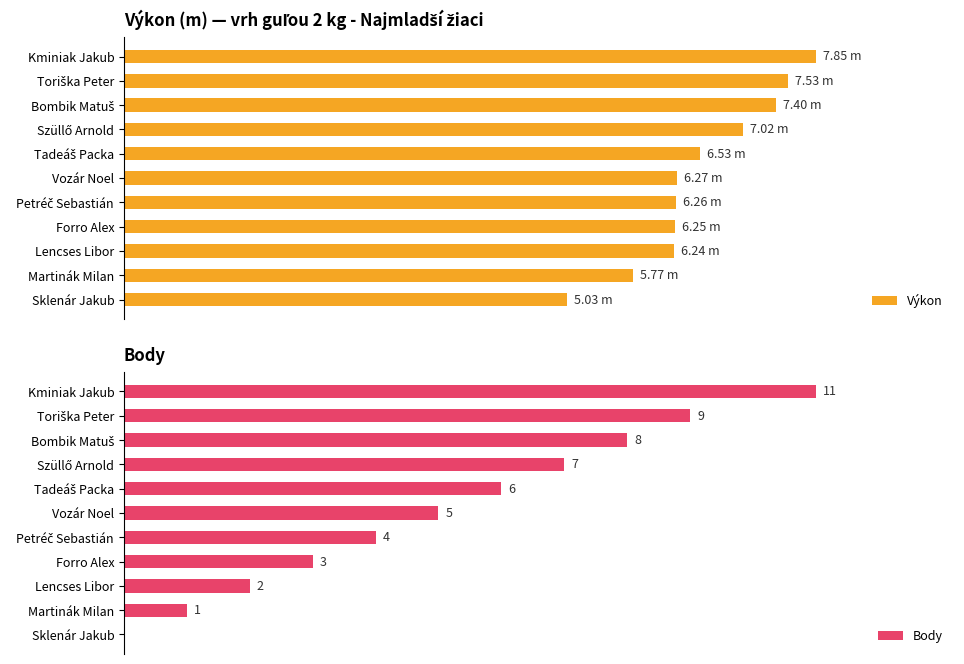

What is the average value of the Výkon series?

83.6